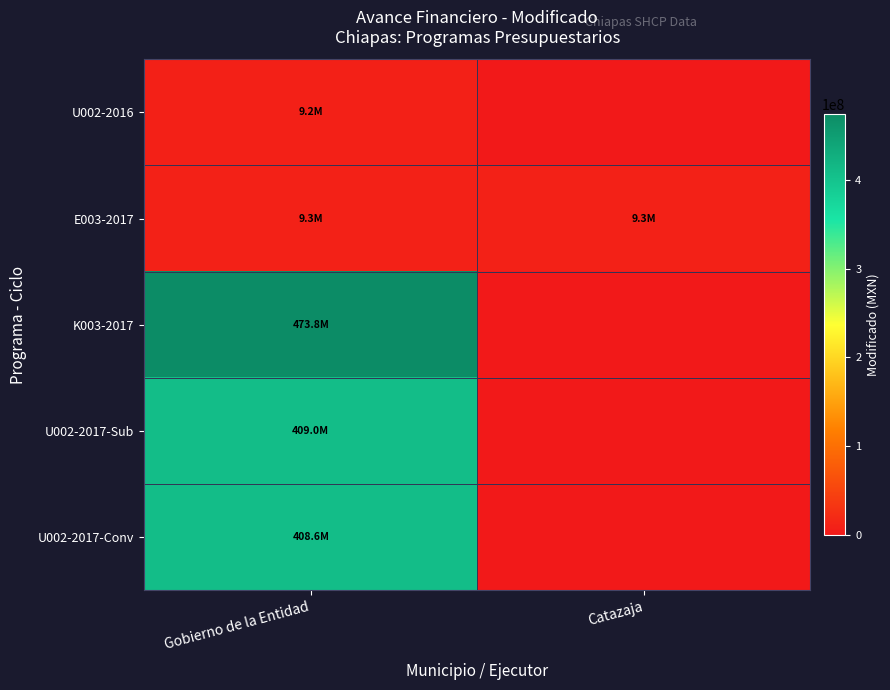

How many distinct data groups are displayed?

5